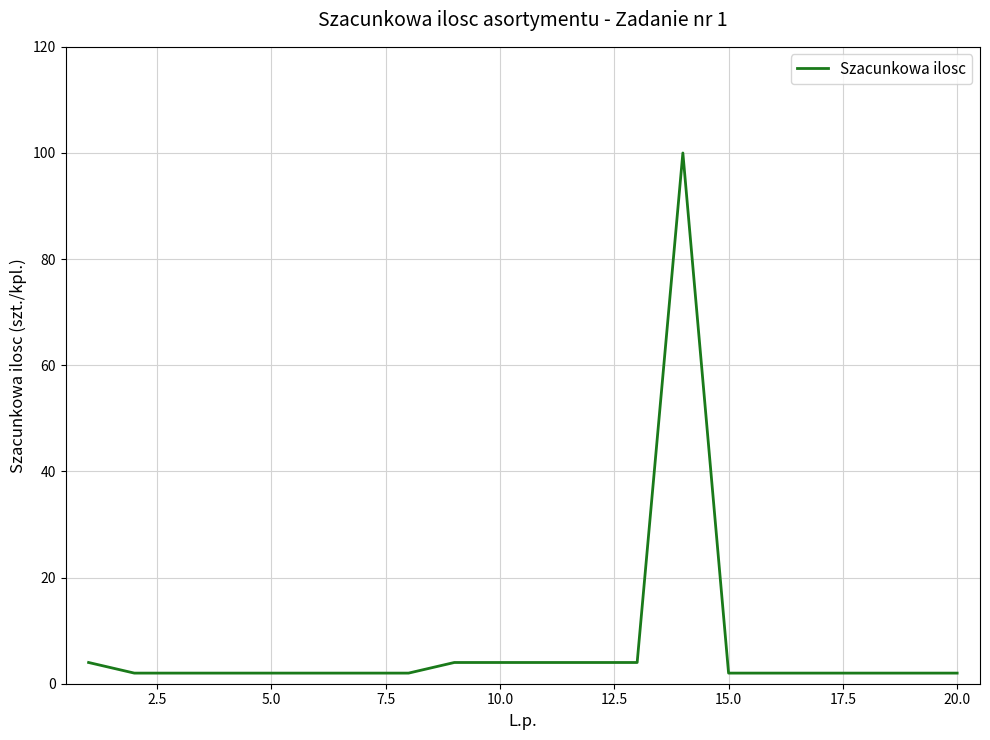

Does the chart display data point markers on the line(s)?

No